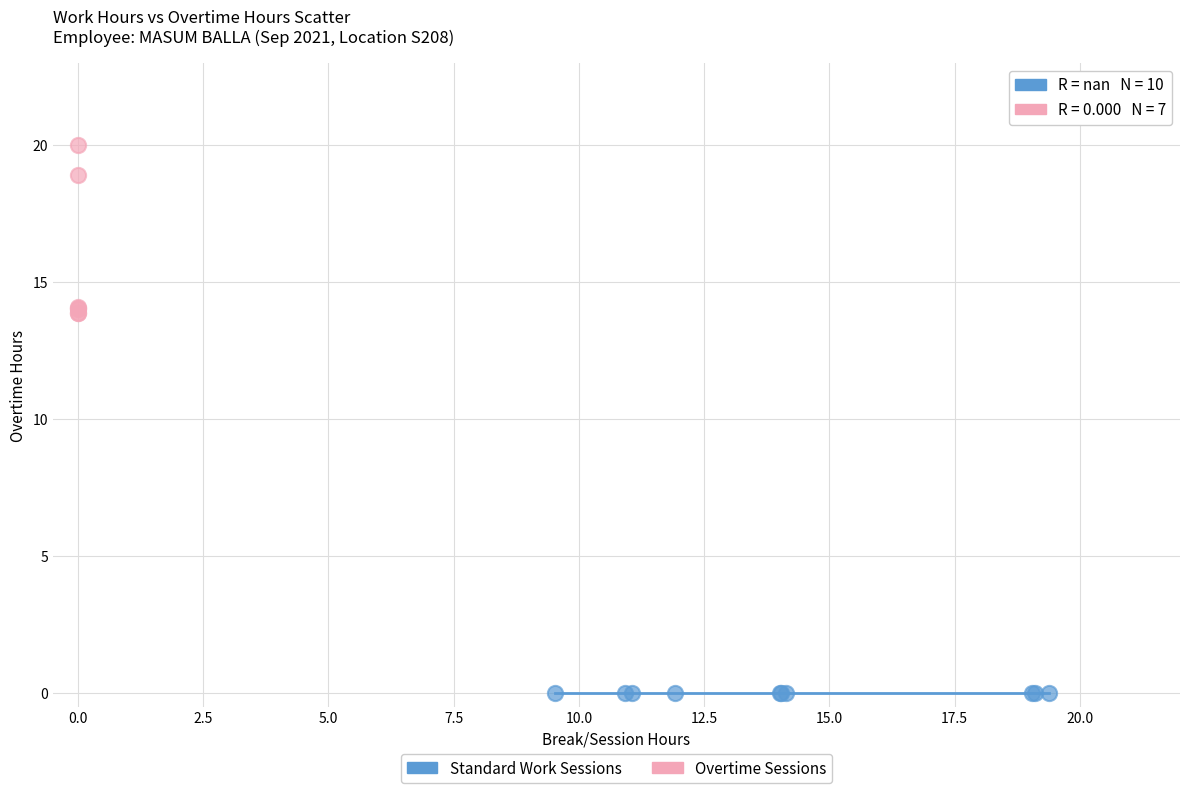

Which series reaches the maximum Y coordinate?

Overtime Sessions